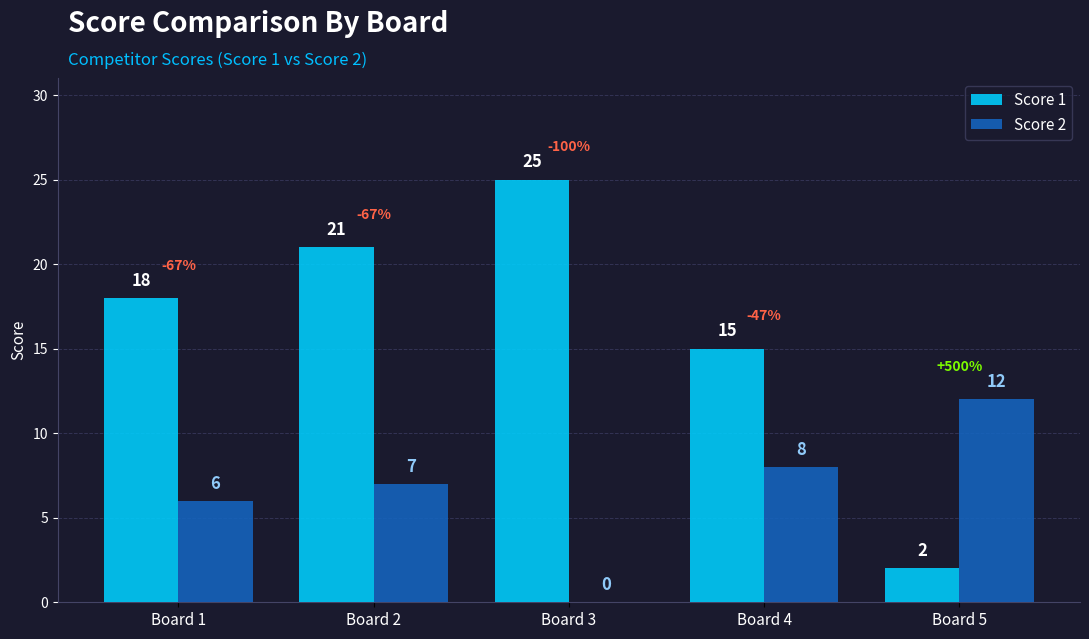

Reading right to left, extract all data points from this chart.

Score 1: 2	15	25	21	18
Score 2: 12	8	0	7	6